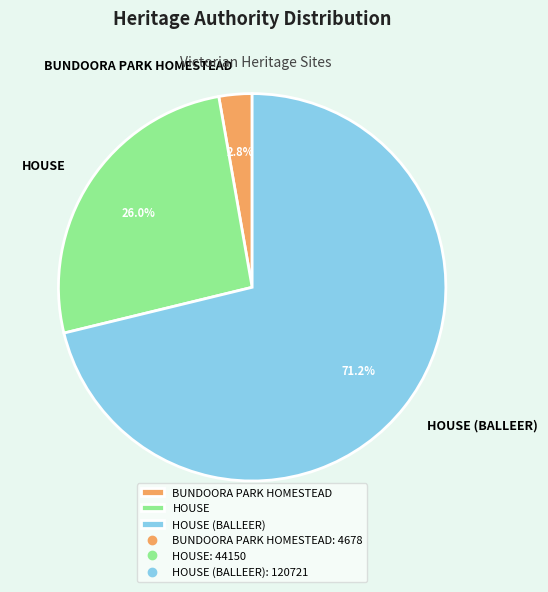

How many slices are in this pie chart?

3